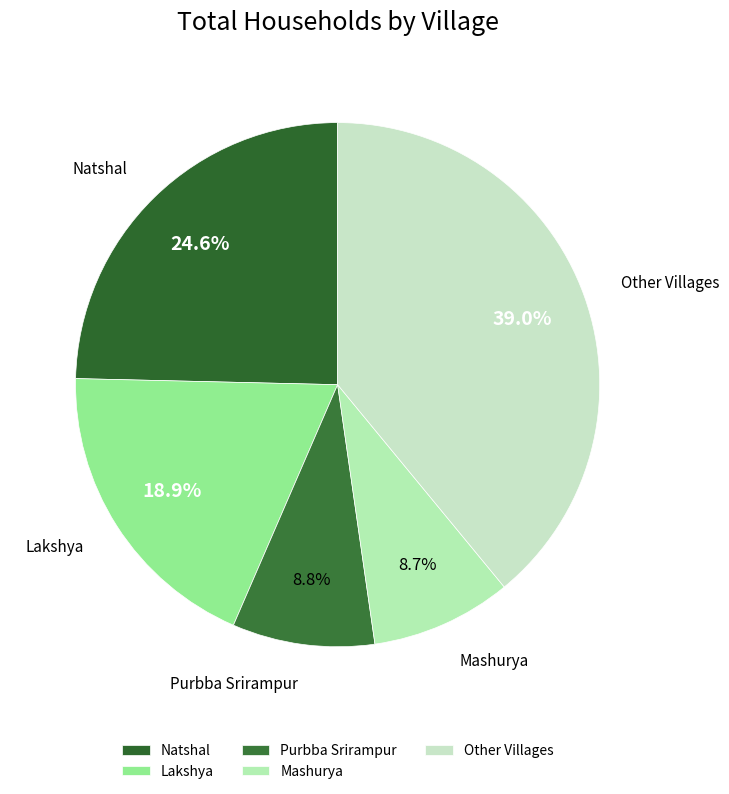

What is the largest slice in the pie chart?

Other Villages